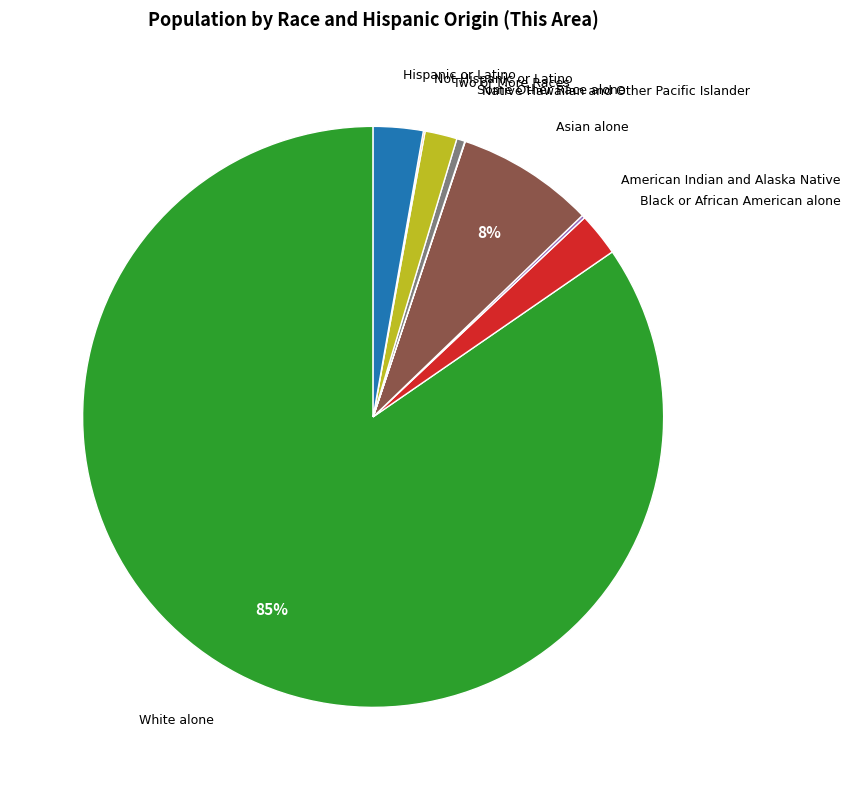

Approximately how many times larger is the value at Hispanic or Latino compared to Some Other Race alone?

6.0